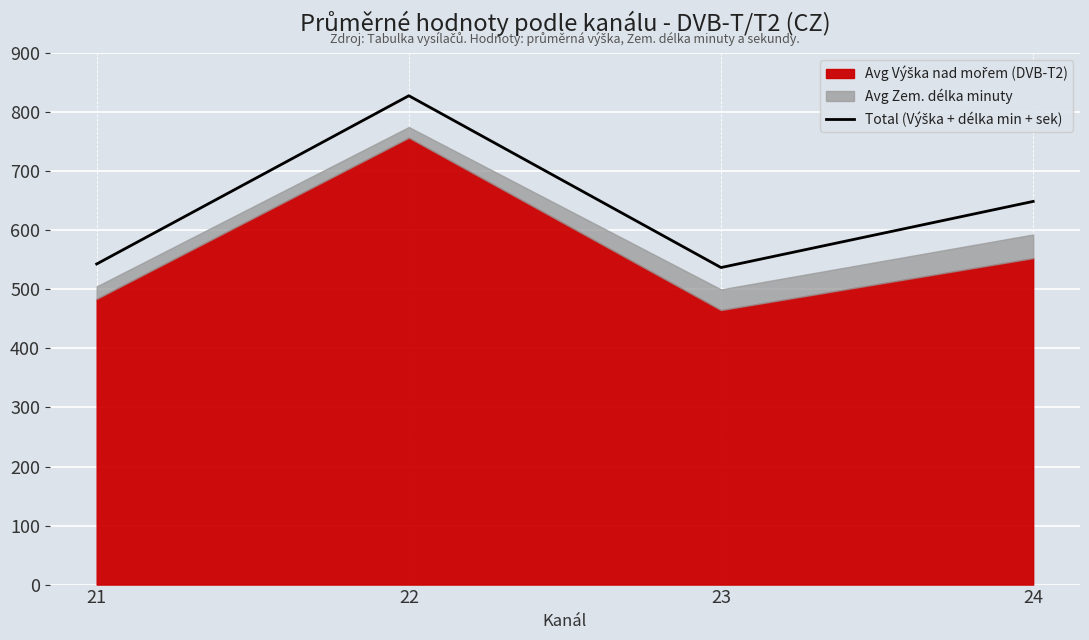

How many values exceed 649?

1